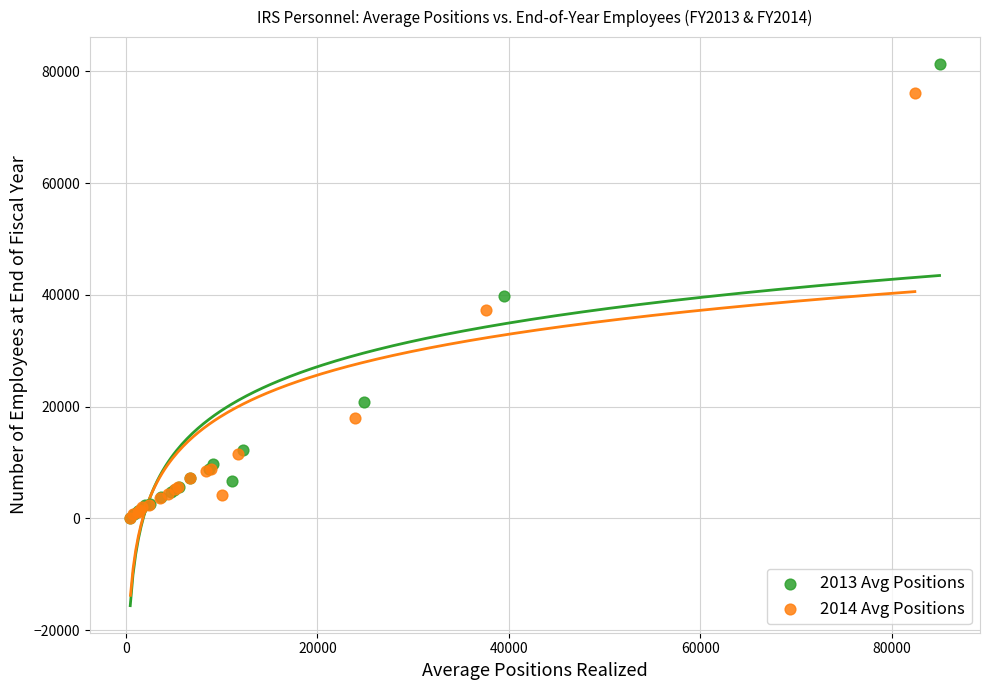

Which series reaches the maximum Y coordinate?

2013 Avg Positions